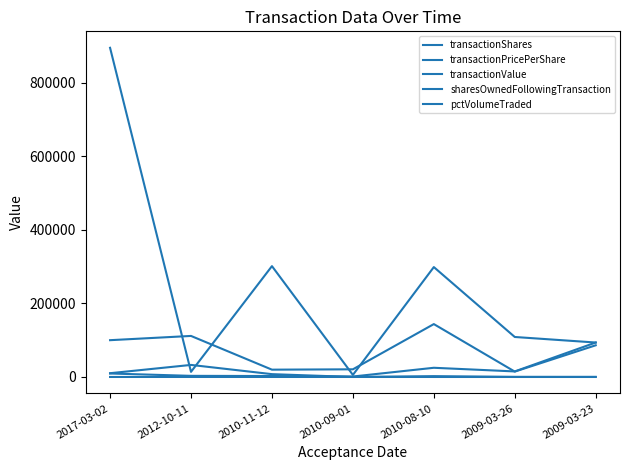

Is it true that pctVolumeTraded equals 10245.0 at 2017-03-02?

True